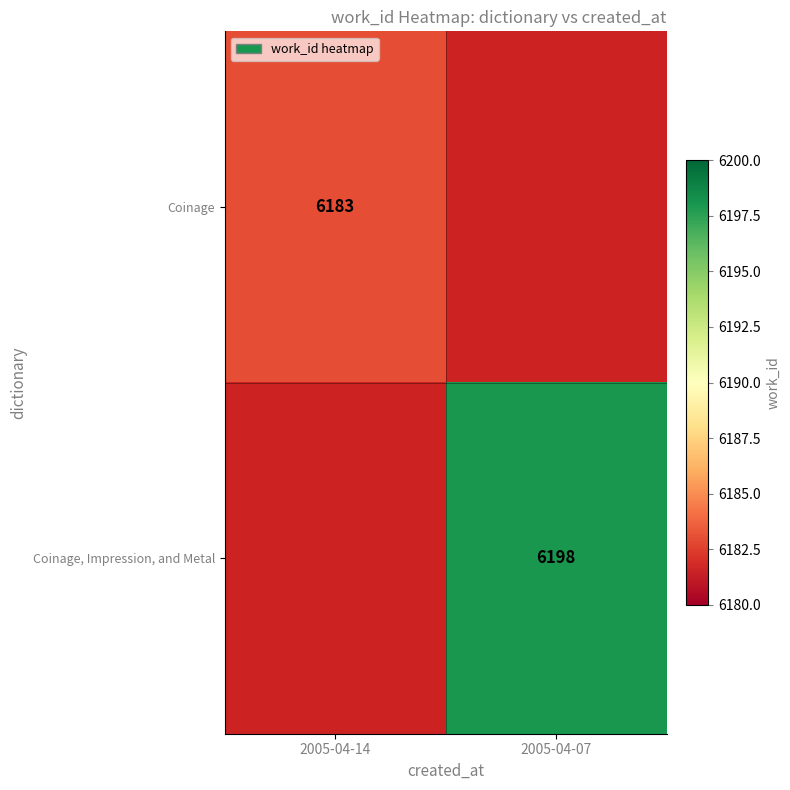

At which category does the chart reach its minimum across all series?

2005-04-14